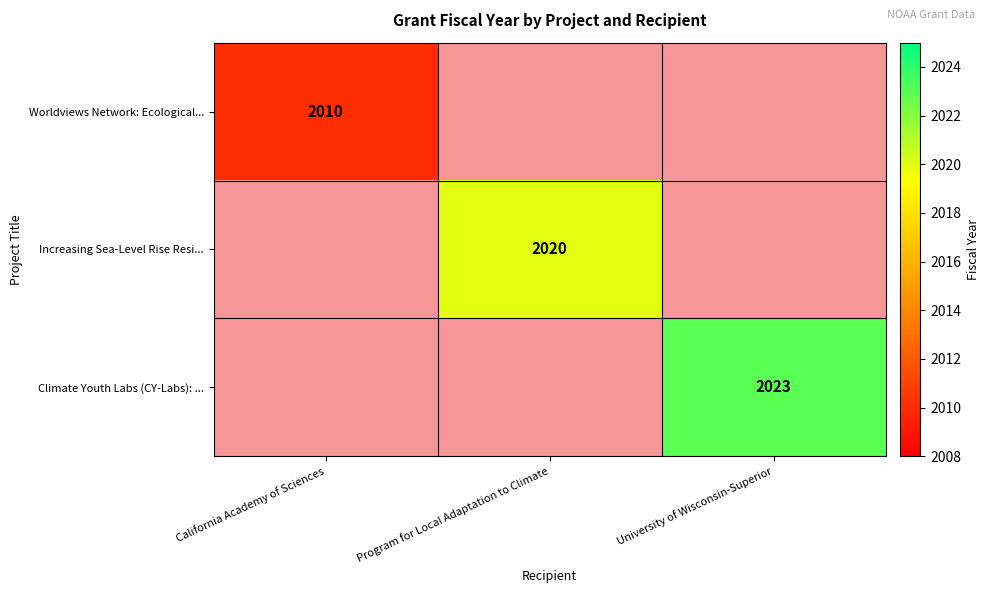

At which category does the chart reach its peak across all series?

University of Wisconsin-Superior